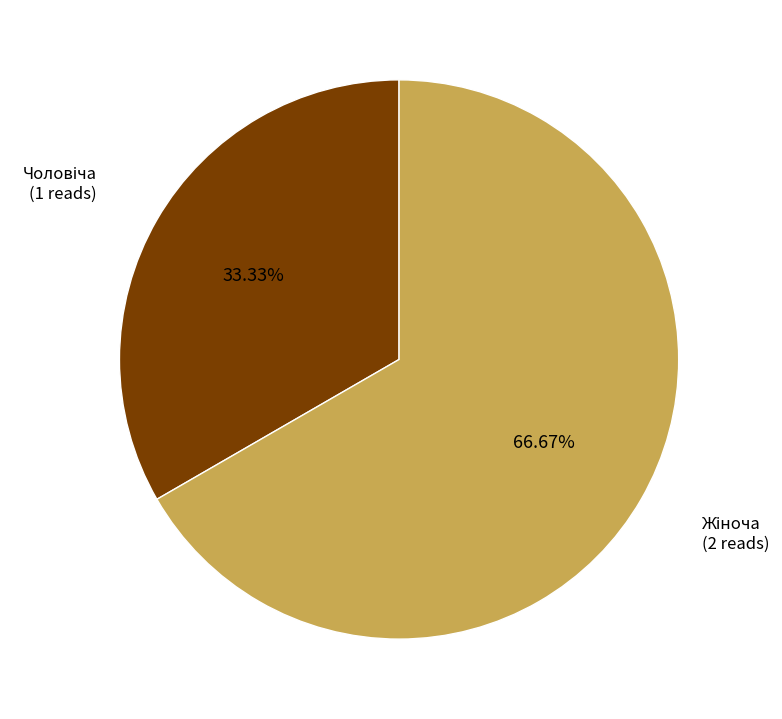

Is there a majority slice in this chart?

Yes